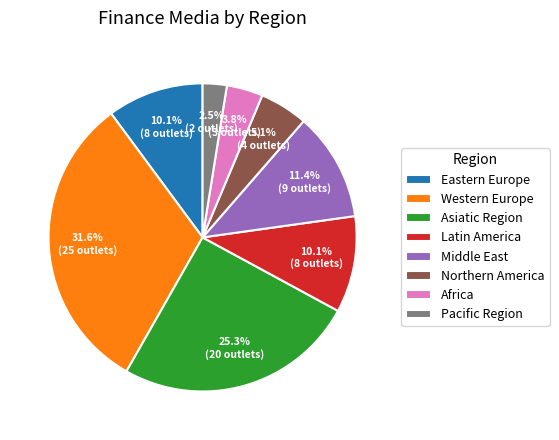

What is the ratio of the value at Asiatic Region to the value at Middle East?

2.2